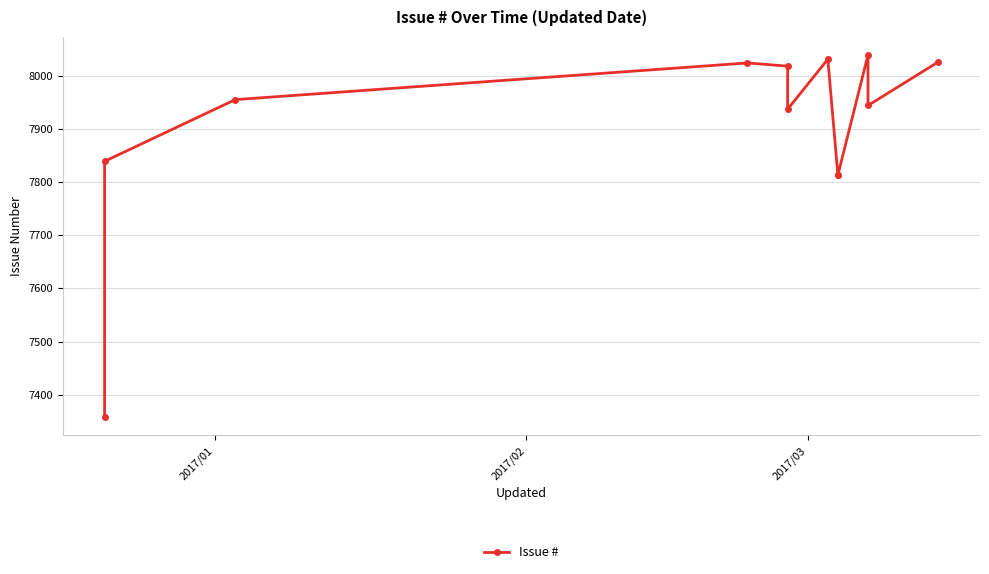

How many lines are shown in the chart?

1